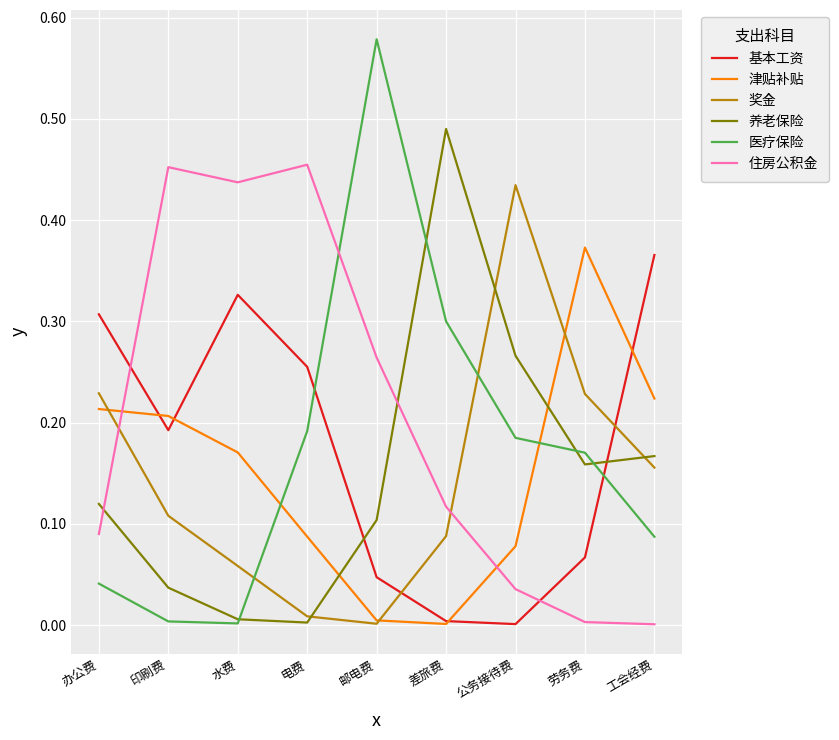

True or false: 津贴补贴 and 住房公积金 intersect in this chart.

True